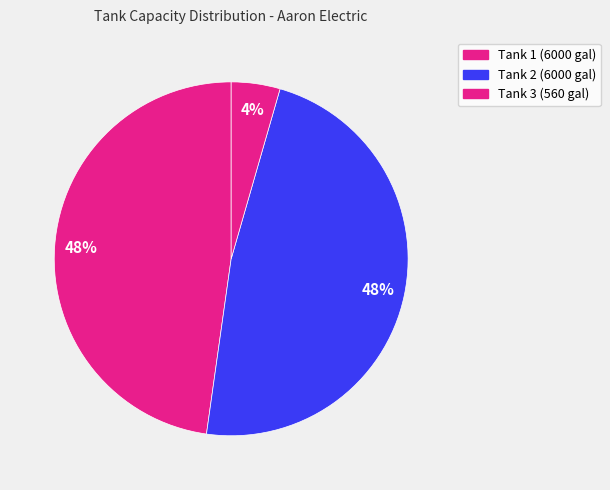

Count the number of slices in the pie.

3